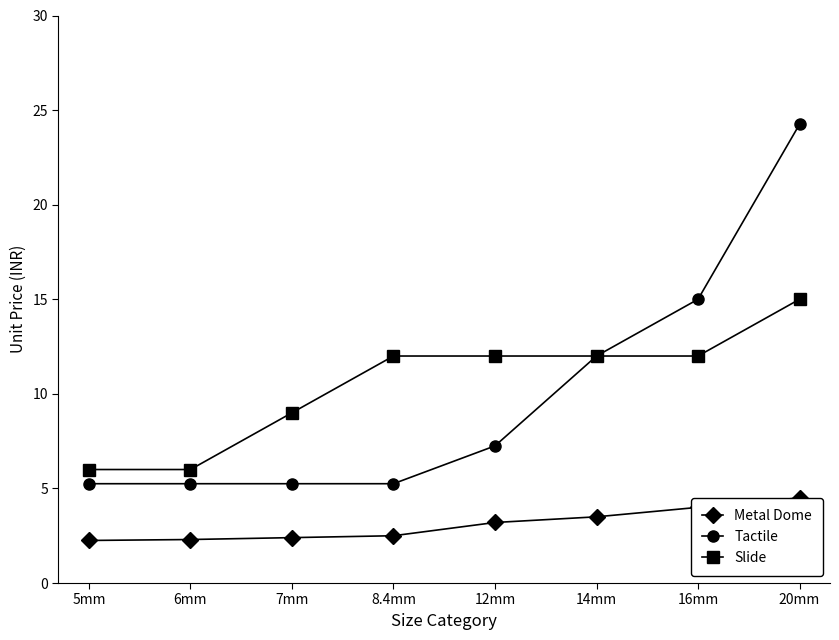

Which series changed the most between 14mm and 20mm?

Tactile